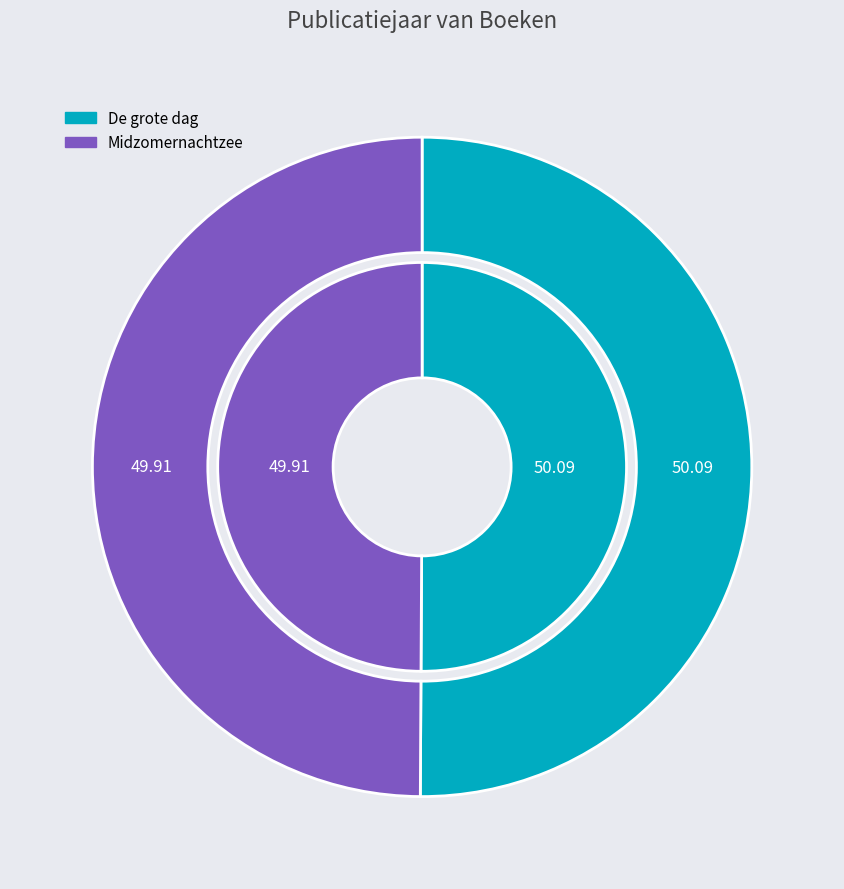

Which slice is the largest?

De grote dag